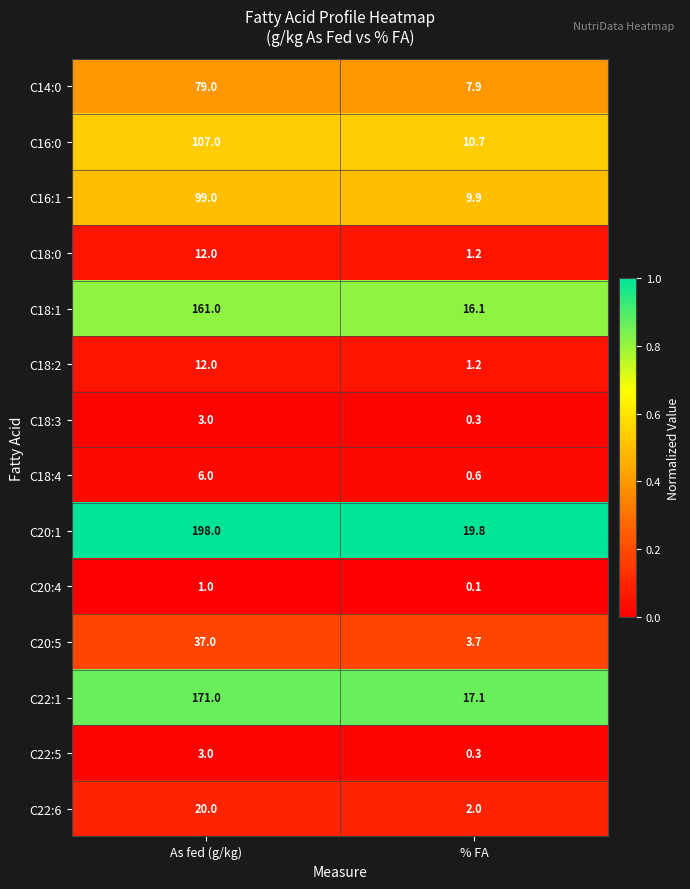

The value of C22:1 at As fed (g/kg) is 171.0. True or false?

True